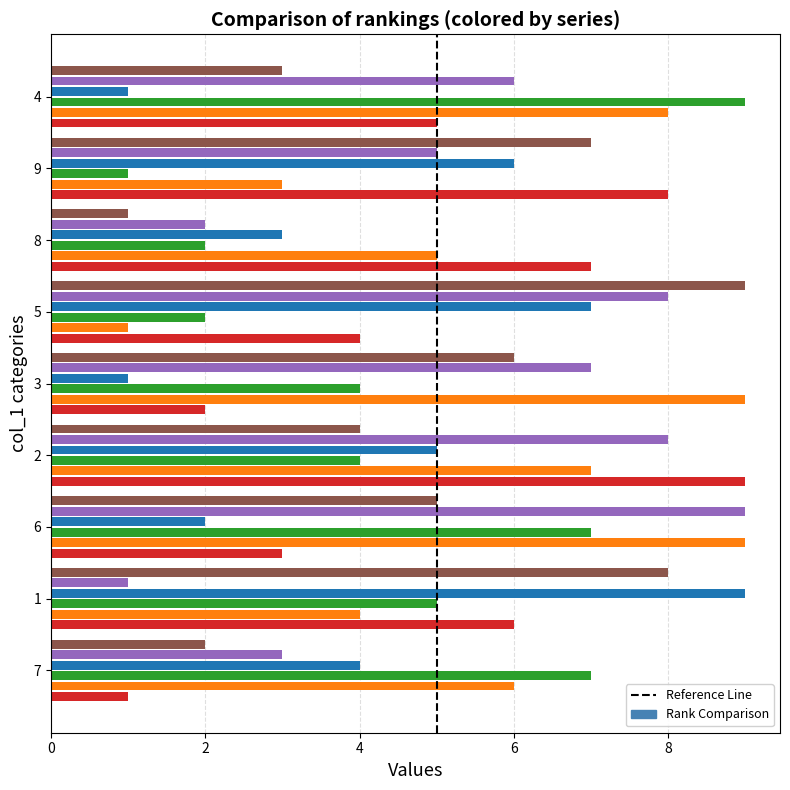

How many distinct data groups are displayed?

6